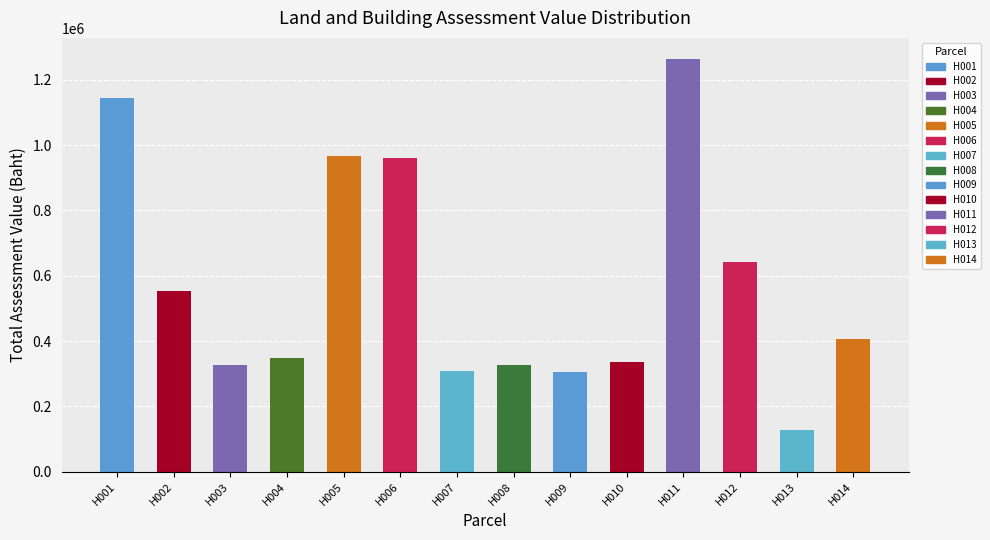

At which category does the chart reach its minimum across all series?

H013